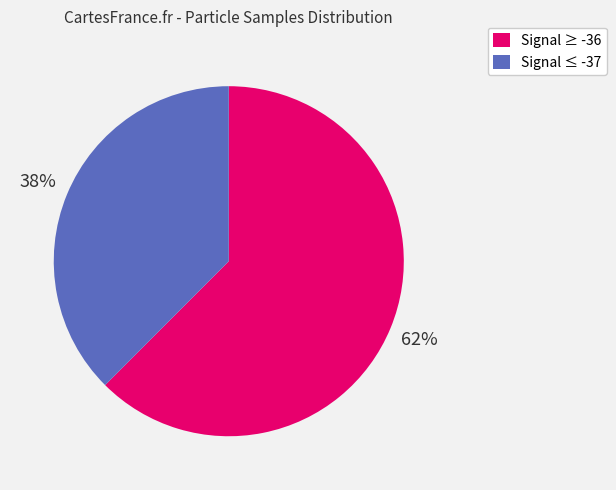

Is there a majority slice in this chart?

Yes